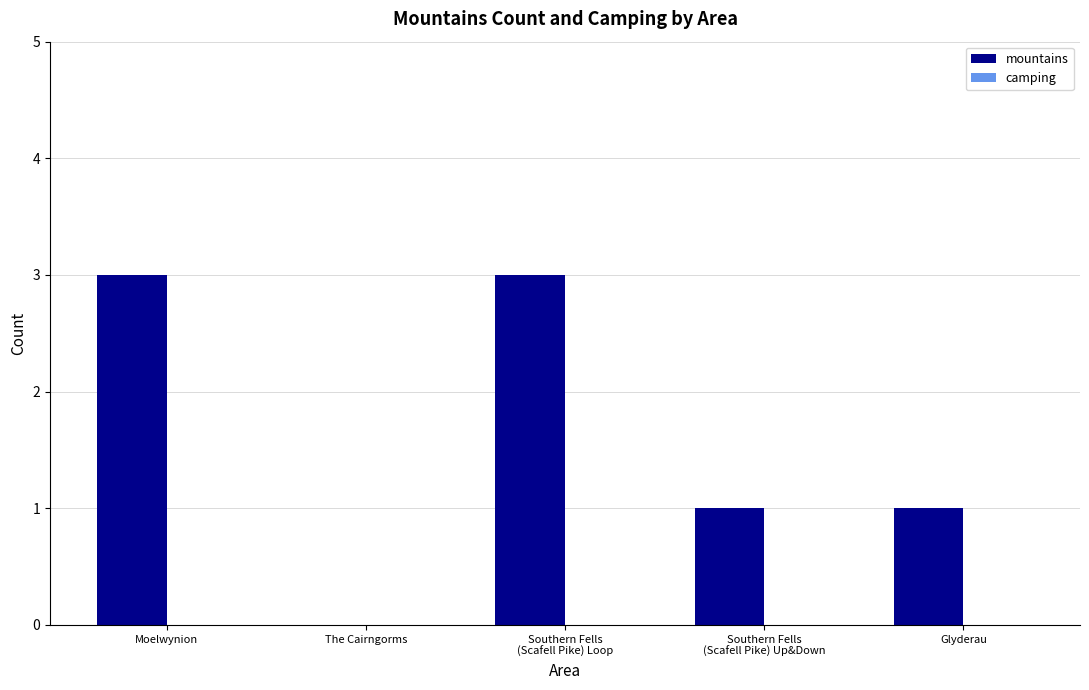

The value at Moelwynion is 5. True or false?

False